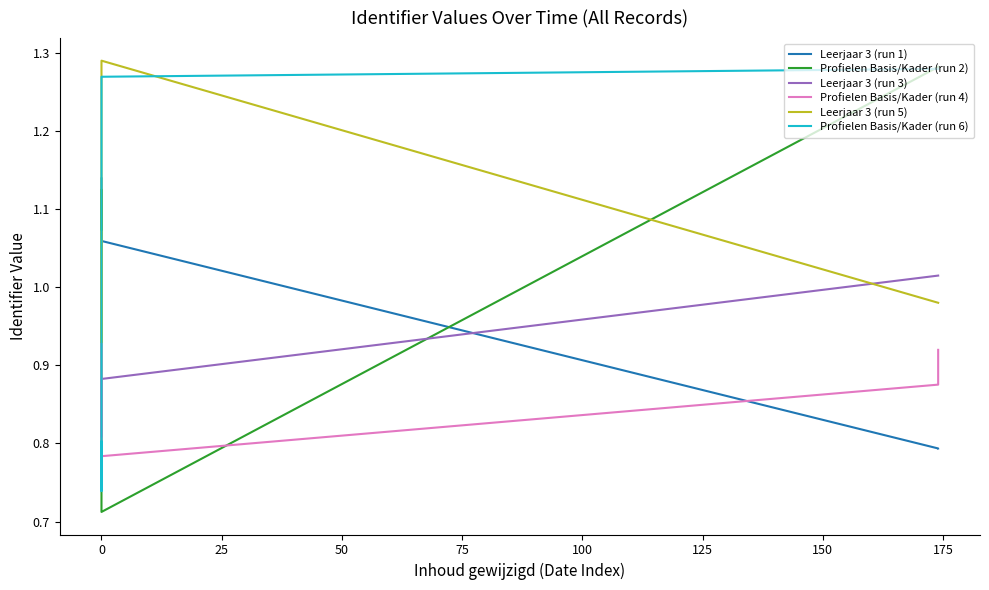

What value does the Leerjaar 3 (run 5) series have at 0?

1.3